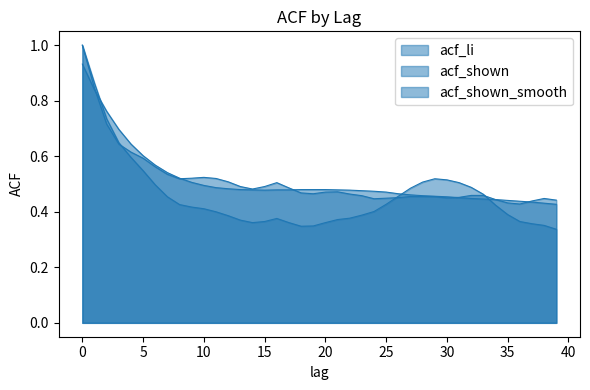

Reading left to right, transcribe all the data shown in this chart.

acf_li: 1.0	0.9	0.7	0.6	0.6	0.5	0.5	0.5	0.4	0.4	0.4	0.4	0.4	0.4	0.4	0.4	0.4	0.4	0.3	0.3	0.4	0.4	0.4	0.4	0.4	0.4	0.5	0.5	0.5	0.5	0.5	0.5	0.5	0.5	0.4	0.4	0.4	0.4	0.4	0.3
acf_shown: 1.0	0.8	0.7	0.6	0.6	0.6	0.6	0.5	0.5	0.5	0.5	0.5	0.5	0.5	0.5	0.5	0.5	0.5	0.5	0.5	0.5	0.5	0.5	0.5	0.4	0.4	0.5	0.5	0.5	0.5	0.5	0.5	0.5	0.5	0.4	0.4	0.4	0.4	0.4	0.4
acf_shown_smooth: 0.9	0.8	0.8	0.7	0.6	0.6	0.6	0.5	0.5	0.5	0.5	0.5	0.5	0.5	0.5	0.5	0.5	0.5	0.5	0.5	0.5	0.5	0.5	0.5	0.5	0.5	0.5	0.5	0.5	0.5	0.5	0.5	0.4	0.4	0.4	0.4	0.4	0.4	0.4	0.4